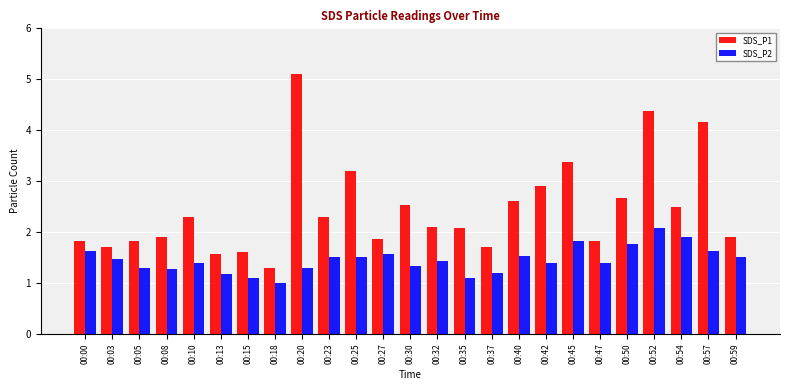

What is the value of the SDS_P1 bar at the 23rd from the left?

2.5